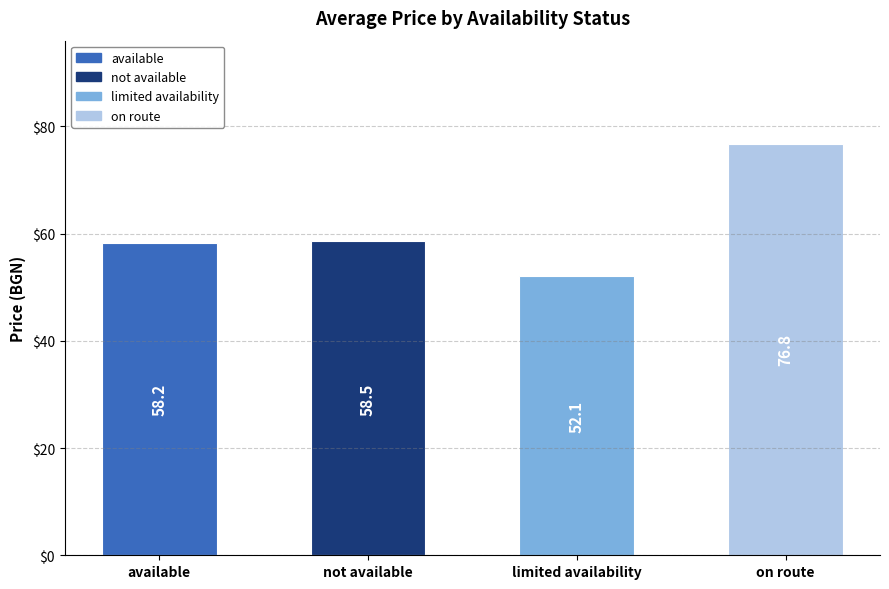

What is the label of the 1st bar from the left?

available